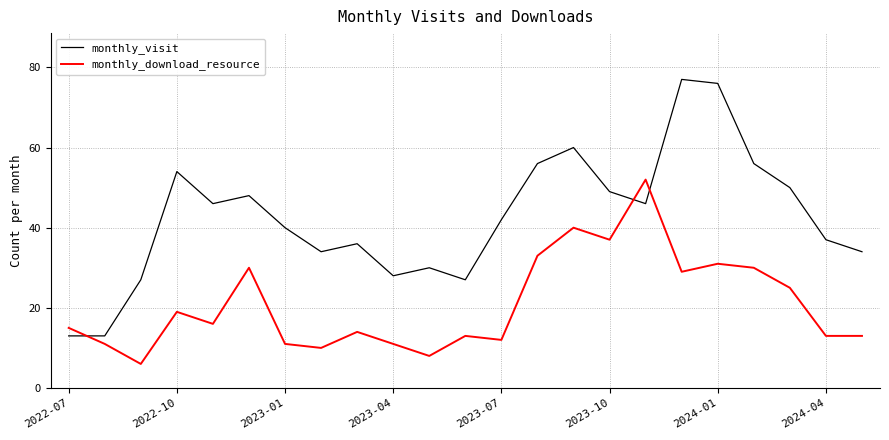

What is the difference between the maximum and minimum values in the monthly_download_resource series?

46